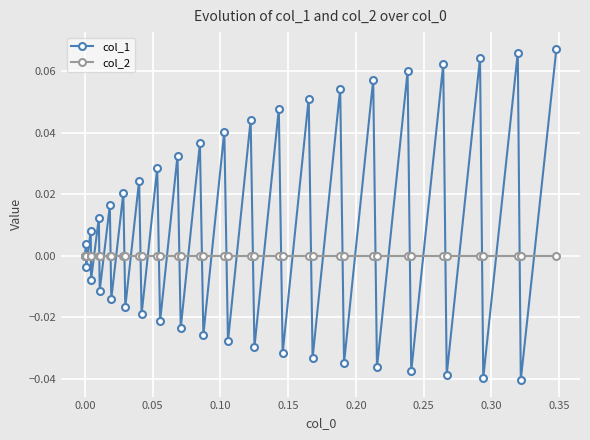

Rank the series by their average value, from lowest to highest.

col_2, col_1